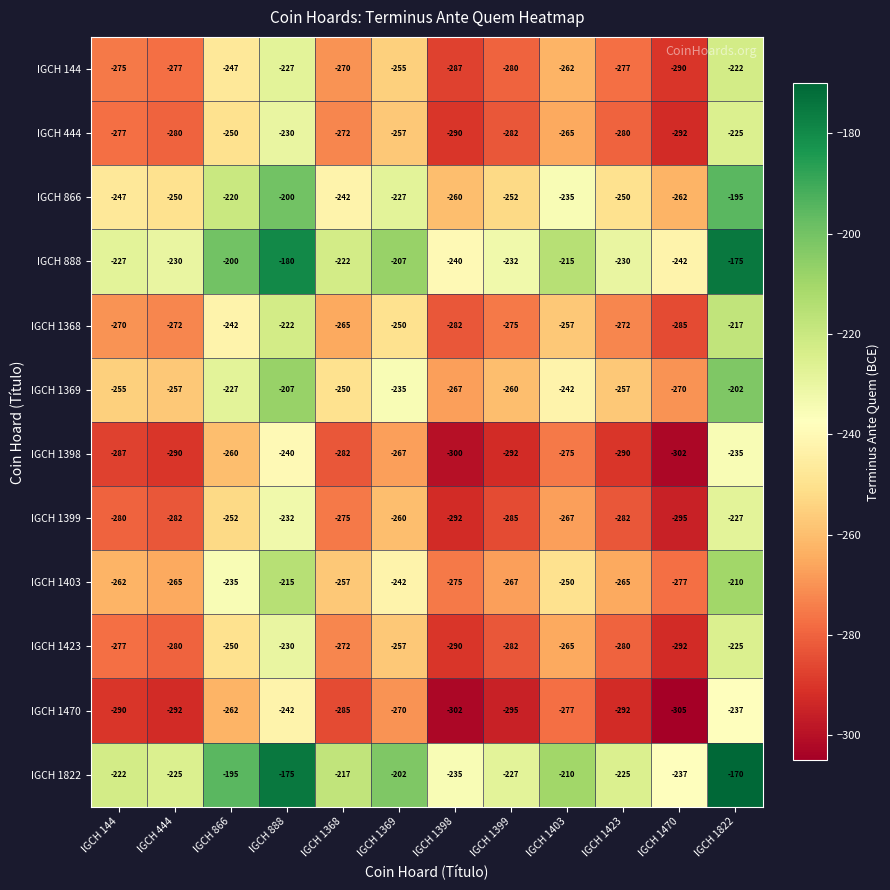

True or false: IGCH 888 has a value of -57 at IGCH 1470.

False